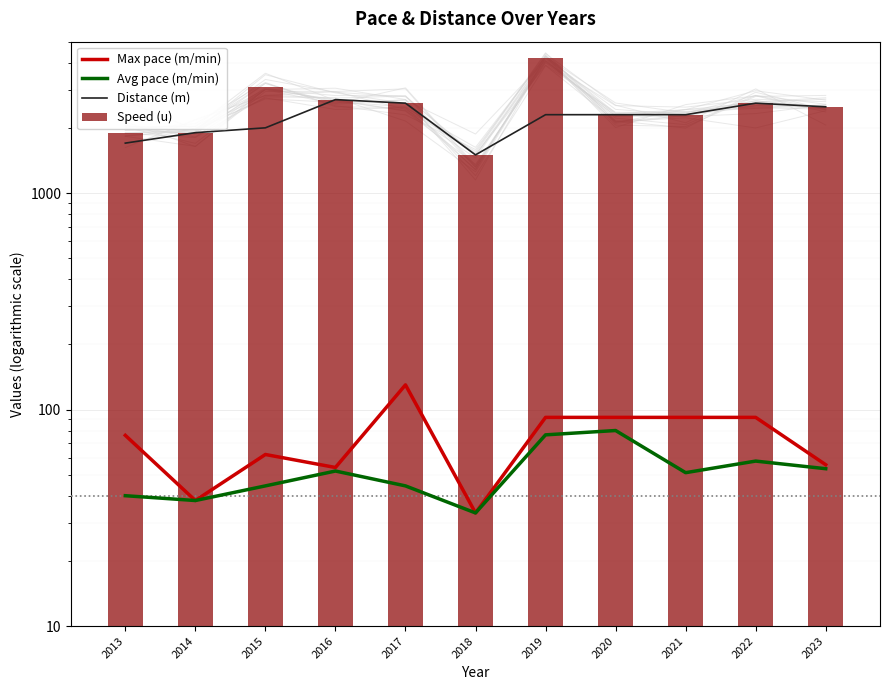

At which category does the chart reach its peak across all series?

2019